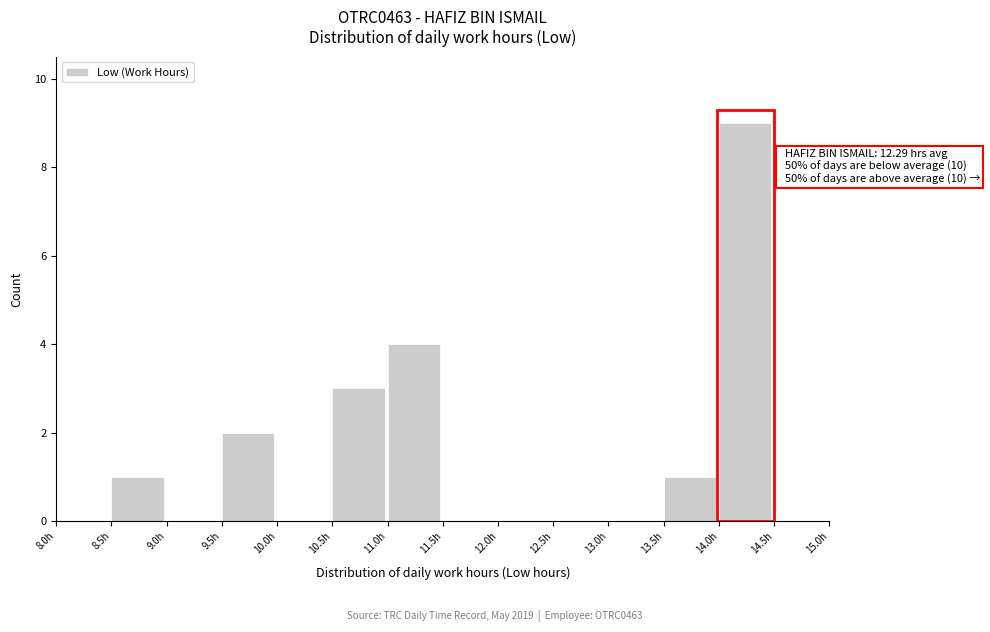

Over which range of the x-axis is the bar tallest?

14.0 to 14.5